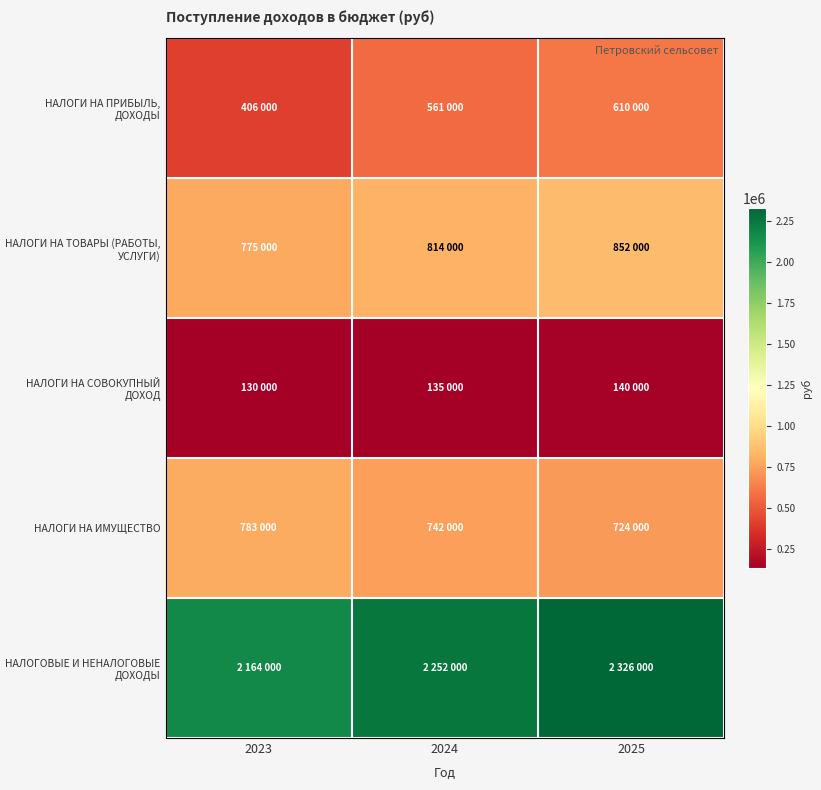

At how many categories does at least one series exceed 1695712?

3